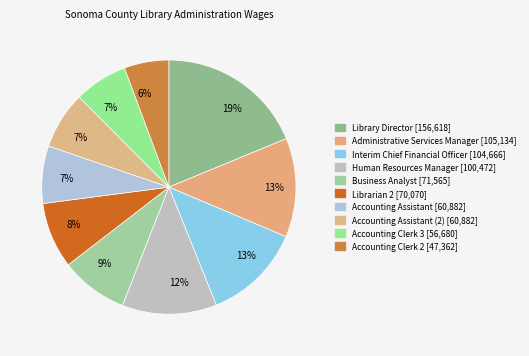

Count the number of slices in the pie.

10